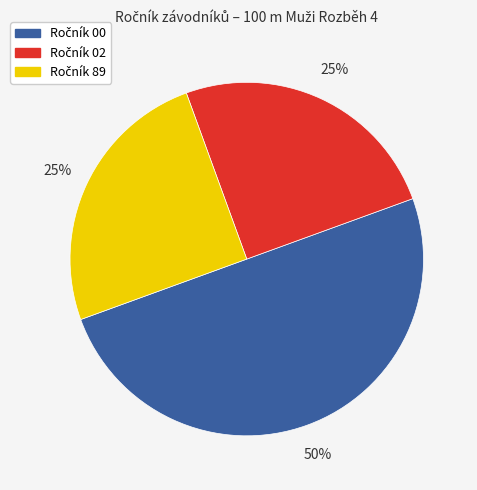

To the nearest percent, what is the average slice percentage?

33%